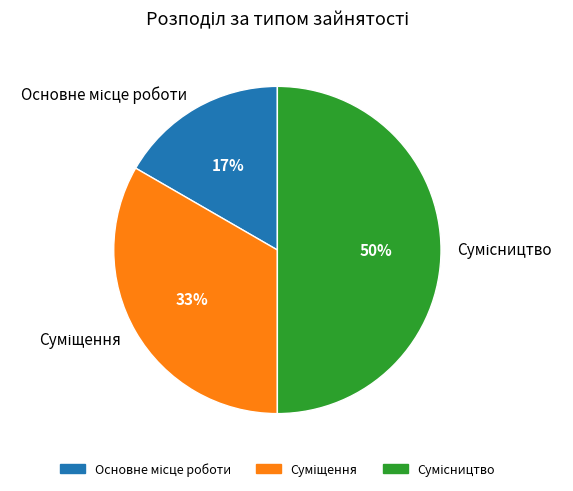

To the nearest percent, what is the difference between the largest and smallest slice percentages?

33%